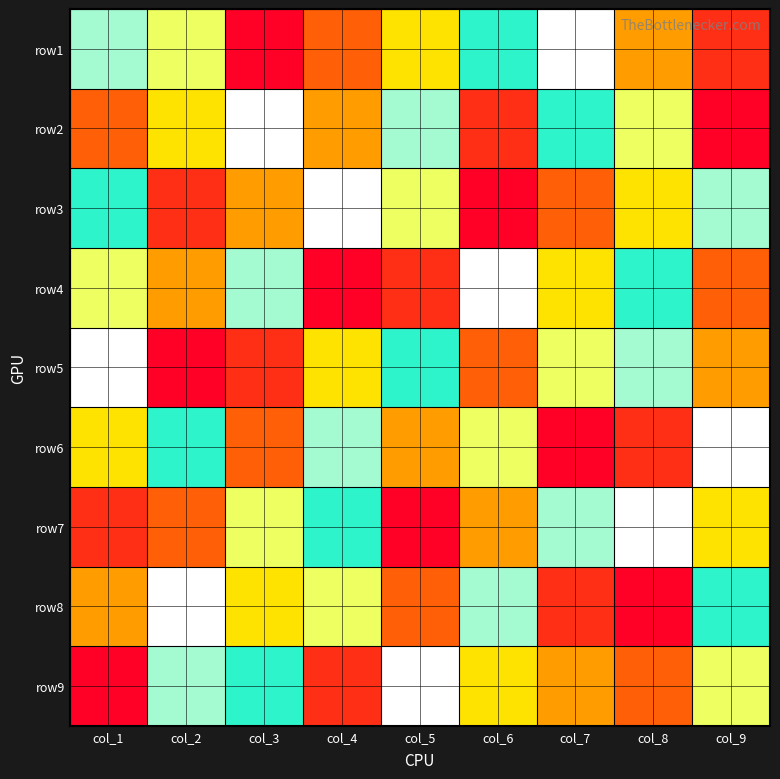

Reading left to right, list all the values displayed in this chart.

row1: col_1=7	col_2=6	col_3=1	col_4=3	col_5=5	col_6=8	col_7=9	col_8=4	col_9=2
row2: col_1=3	col_2=5	col_3=9	col_4=4	col_5=7	col_6=2	col_7=8	col_8=6	col_9=1
row3: col_1=8	col_2=2	col_3=4	col_4=9	col_5=6	col_6=1	col_7=3	col_8=5	col_9=7
row4: col_1=6	col_2=4	col_3=7	col_4=1	col_5=2	col_6=9	col_7=5	col_8=8	col_9=3
row5: col_1=9	col_2=1	col_3=2	col_4=5	col_5=8	col_6=3	col_7=6	col_8=7	col_9=4
row6: col_1=5	col_2=8	col_3=3	col_4=7	col_5=4	col_6=6	col_7=1	col_8=2	col_9=9
row7: col_1=2	col_2=3	col_3=6	col_4=8	col_5=1	col_6=4	col_7=7	col_8=9	col_9=5
row8: col_1=4	col_2=9	col_3=5	col_4=6	col_5=3	col_6=7	col_7=2	col_8=1	col_9=8
row9: col_1=1	col_2=7	col_3=8	col_4=2	col_5=9	col_6=5	col_7=4	col_8=3	col_9=6